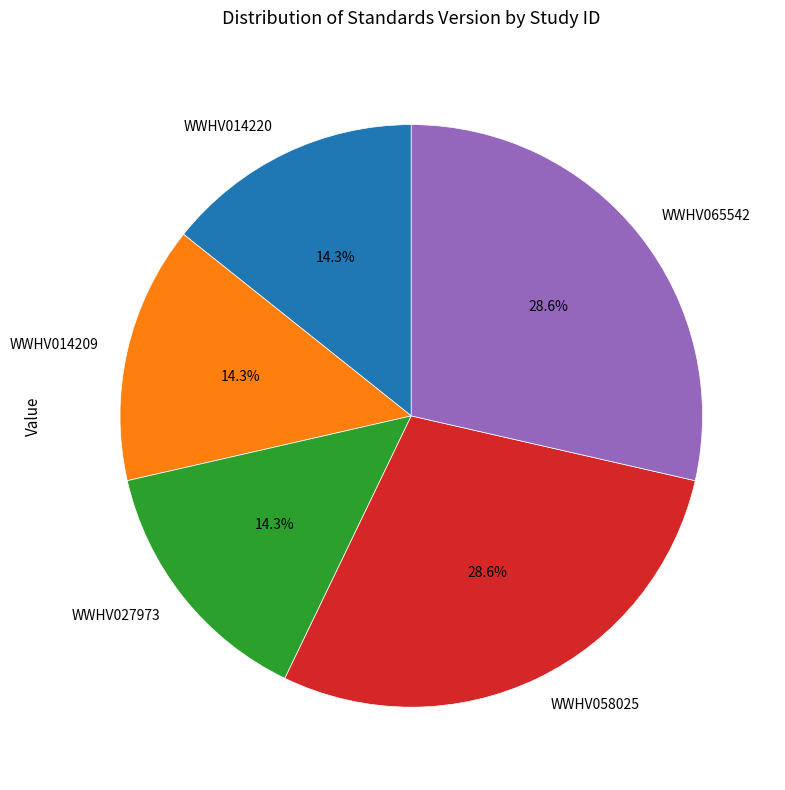

Count the number of slices in the pie.

5